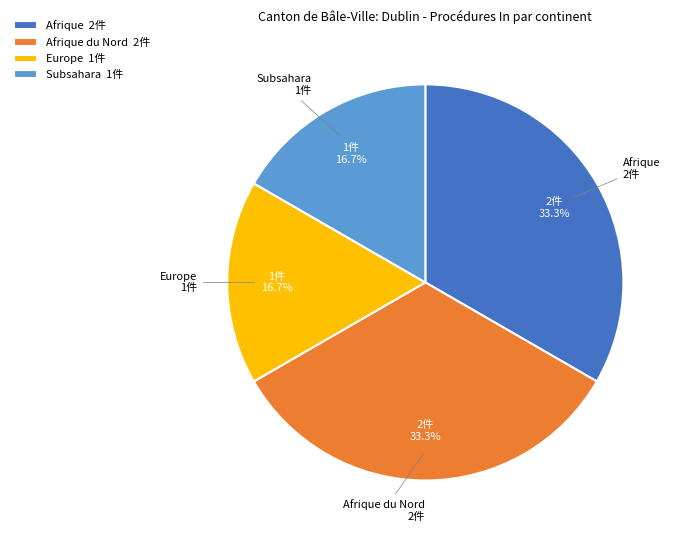

Count the number of slices in the pie.

4